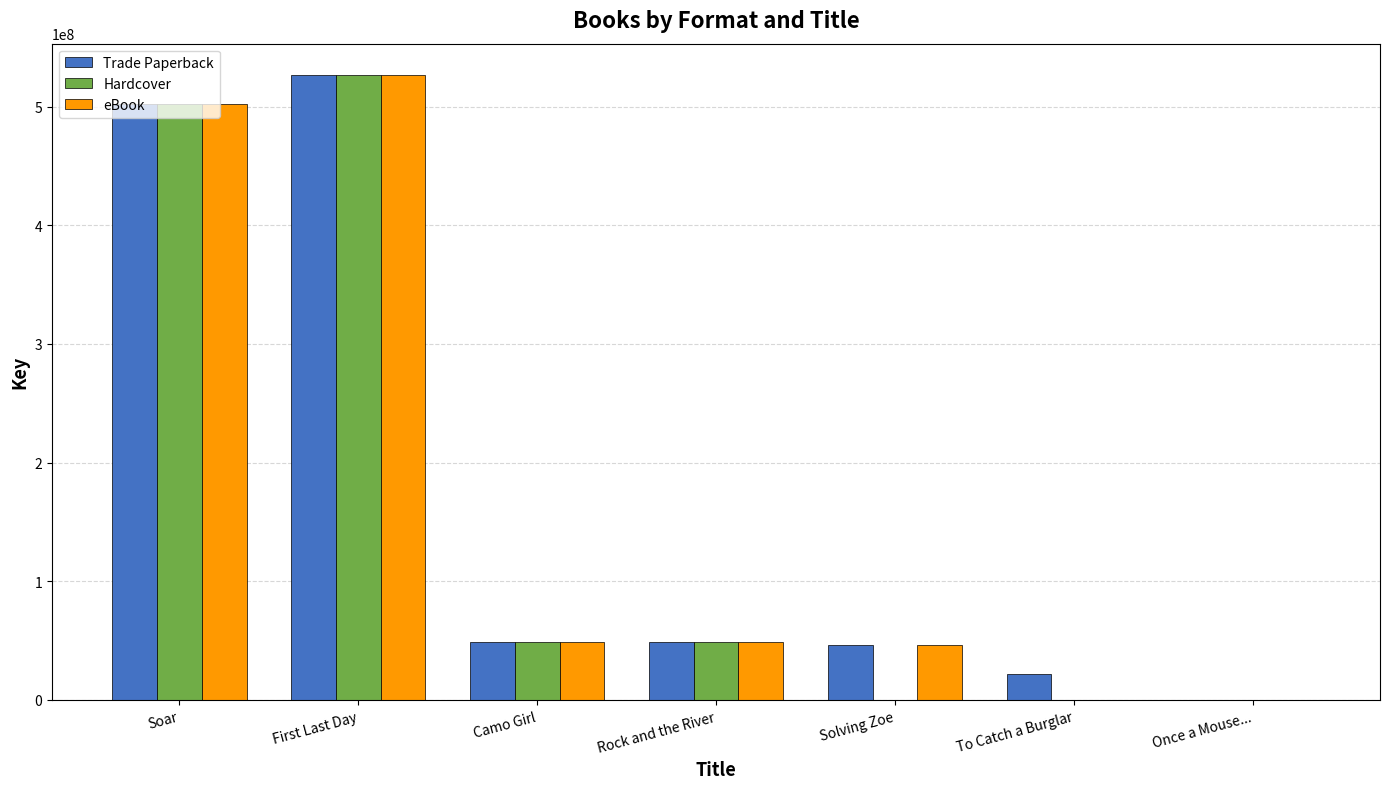

Is it true that Hardcover equals -256170238 at Solving Zoe?

False